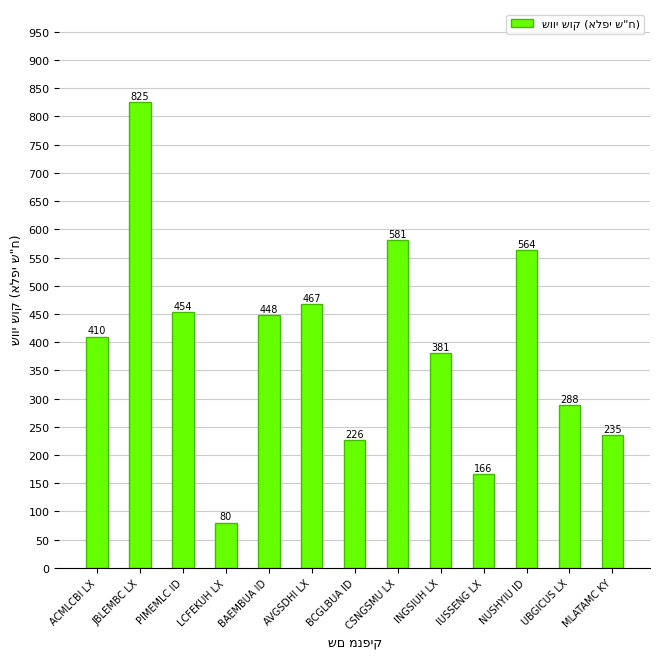

Is it true that the value at JBLEMBC LX is 406.5?

False